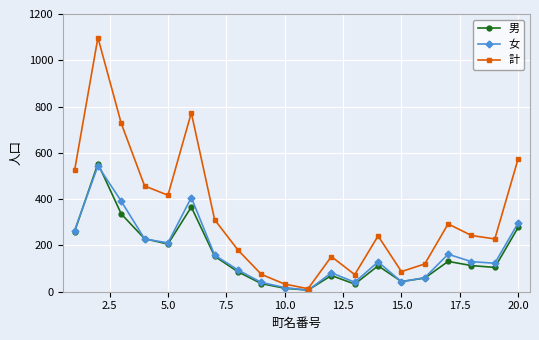

What is the greatest value displayed?

1098